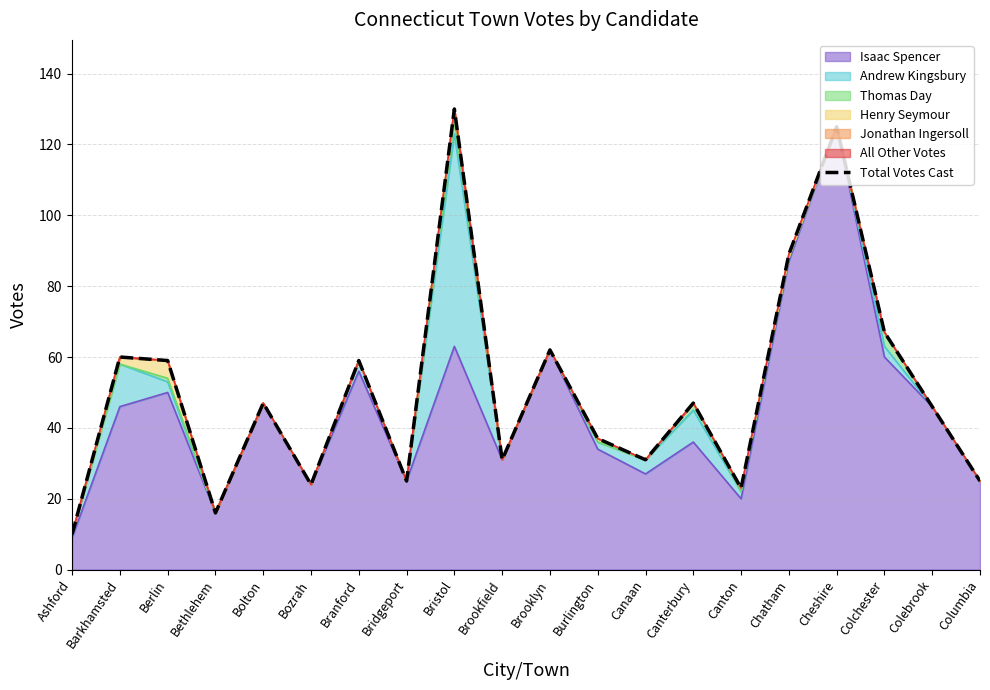

Reading right to left, what are all the values shown in this chart?

Columbia=25	Colebrook=46	Colchester=67	Cheshire=125	Chatham=89	Canton=23	Canterbury=47	Canaan=31	Burlington=37	Brooklyn=62	Brookfield=31	Bristol=130	Bridgeport=25	Branford=59	Bozrah=24	Bolton=47	Bethlehem=16	Berlin=59	Barkhamsted=60	Ashford=10